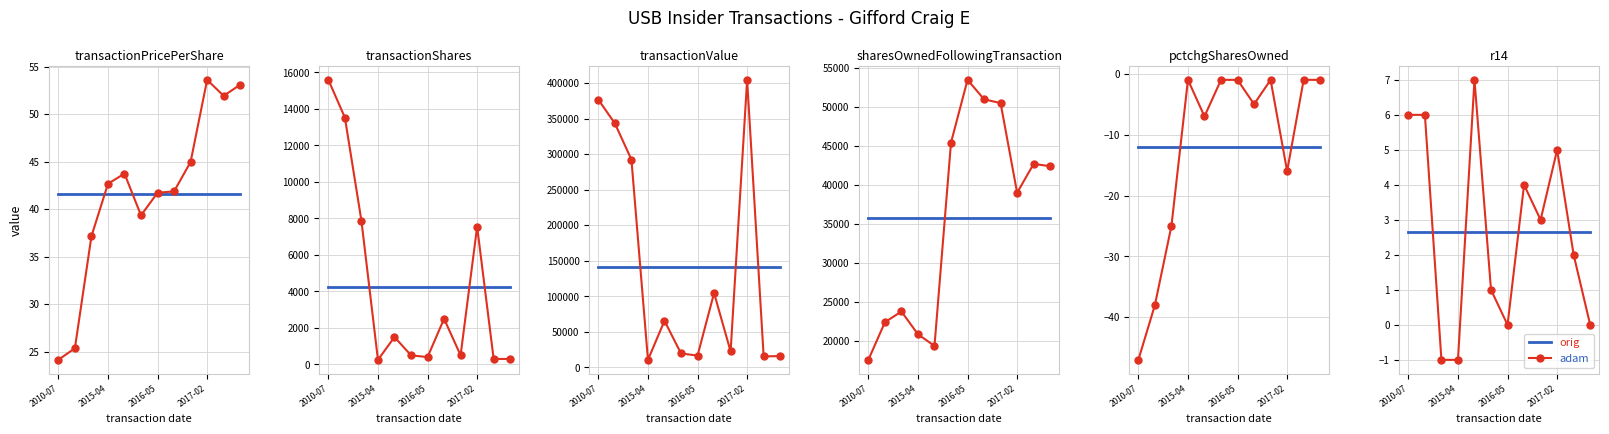

List the labels in order of adam value, largest first.

4, 2010-07, 2015-04, 9, 7, 8, 10, 5, 6, 11, 2016-05, 2017-02